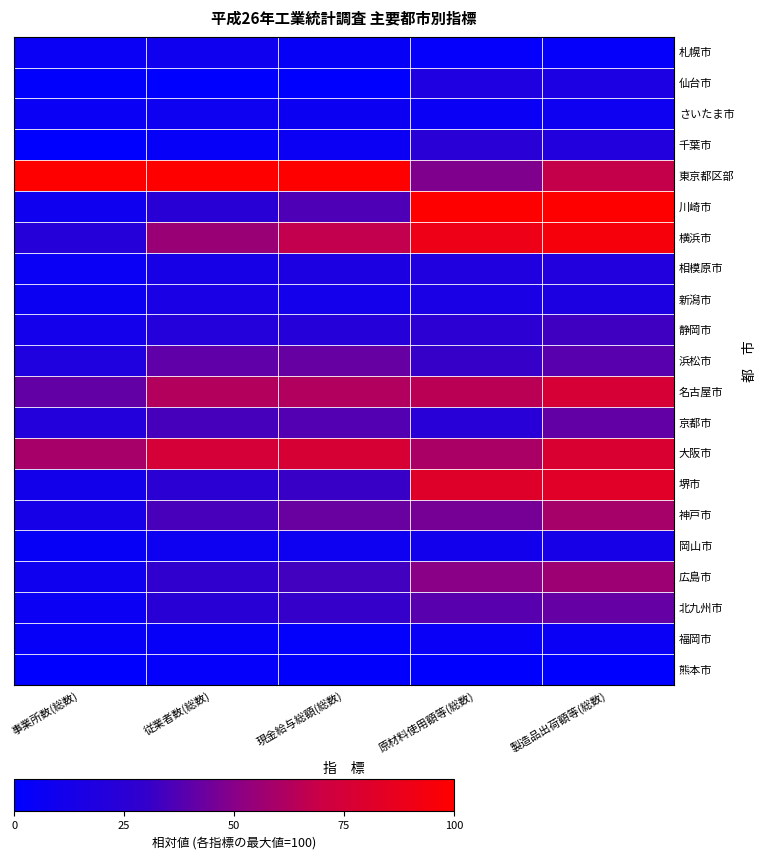

At which category is the sum across all series the highest?

製造品出荷額等(総数)